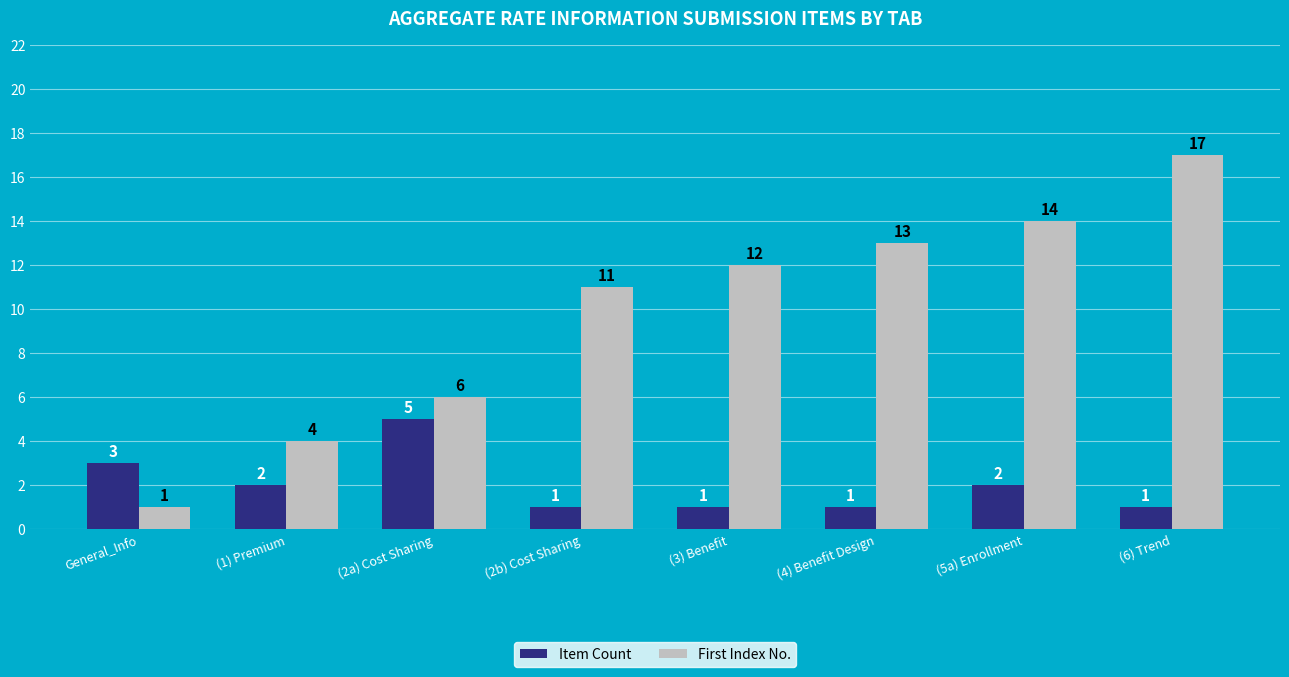

What is the sum of all Item Count values?

16